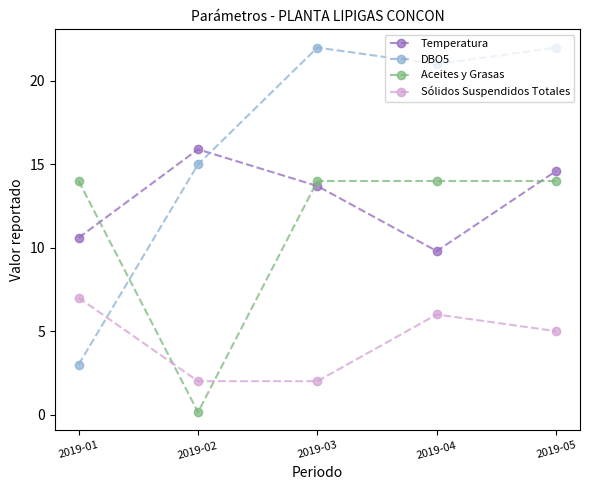

What is the smallest value displayed?

0.1